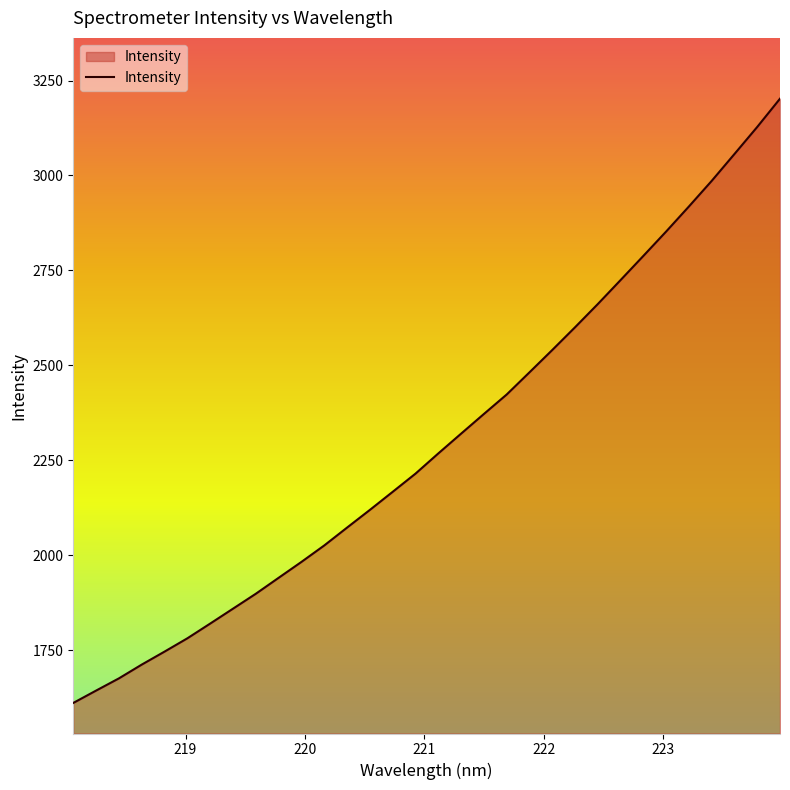

How many values exceed 2267?

16